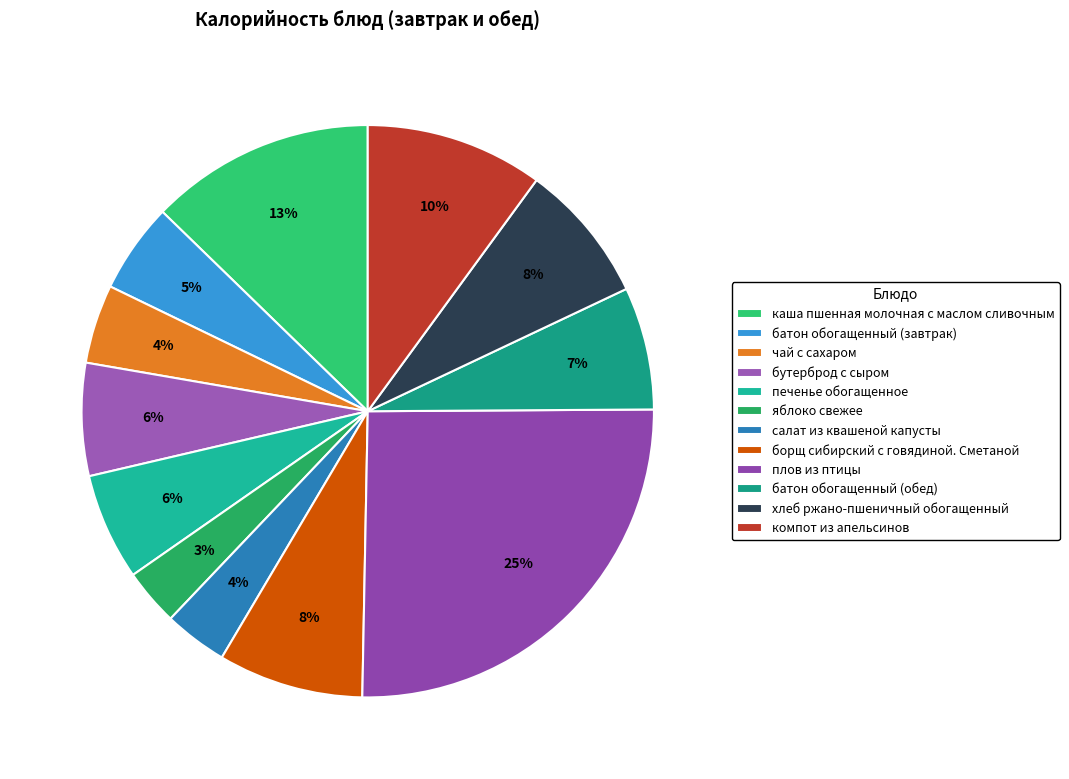

Is there a majority slice in this chart?

No